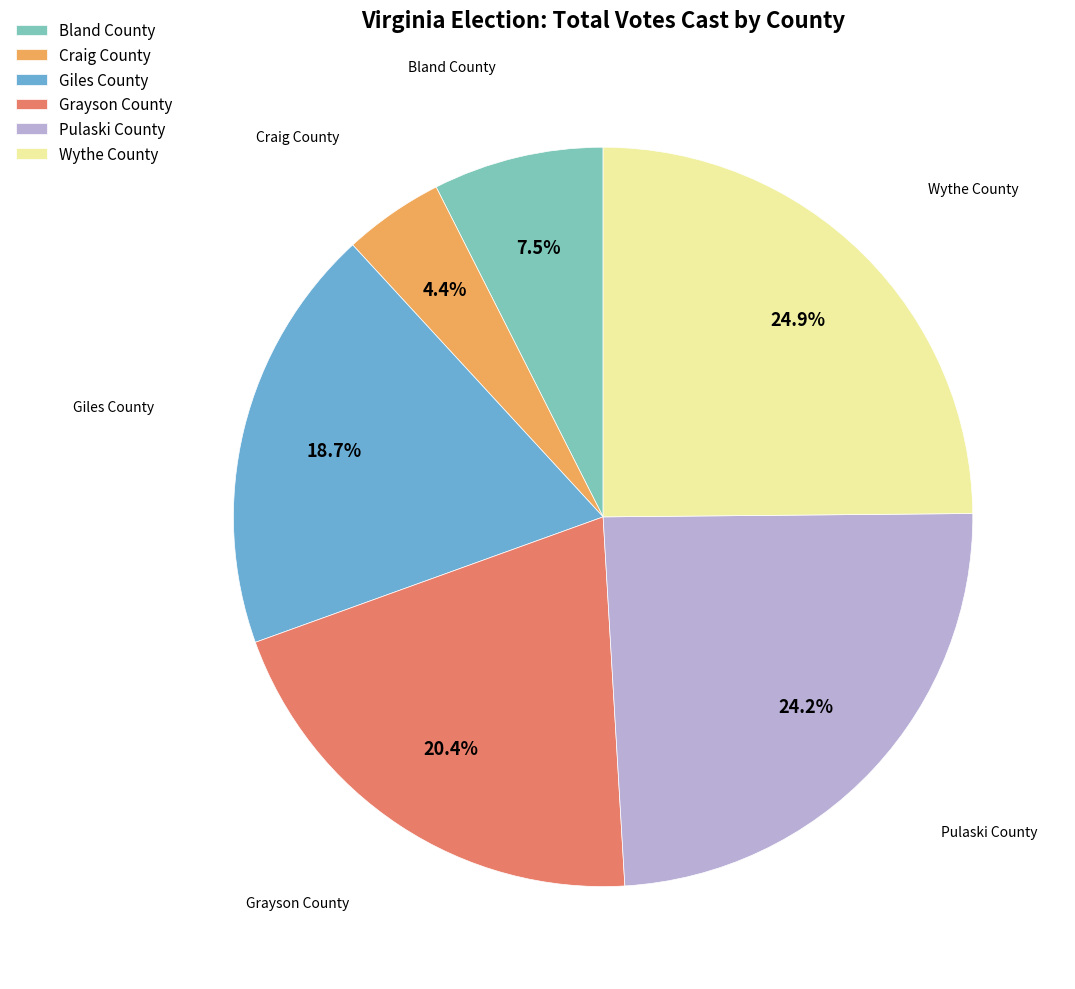

Count the number of slices in the pie.

6